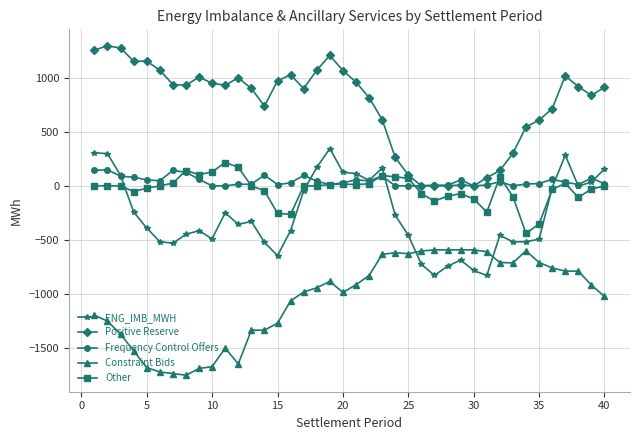

What is the value of the Positive Reserve point at the 7th from the left?

939.7